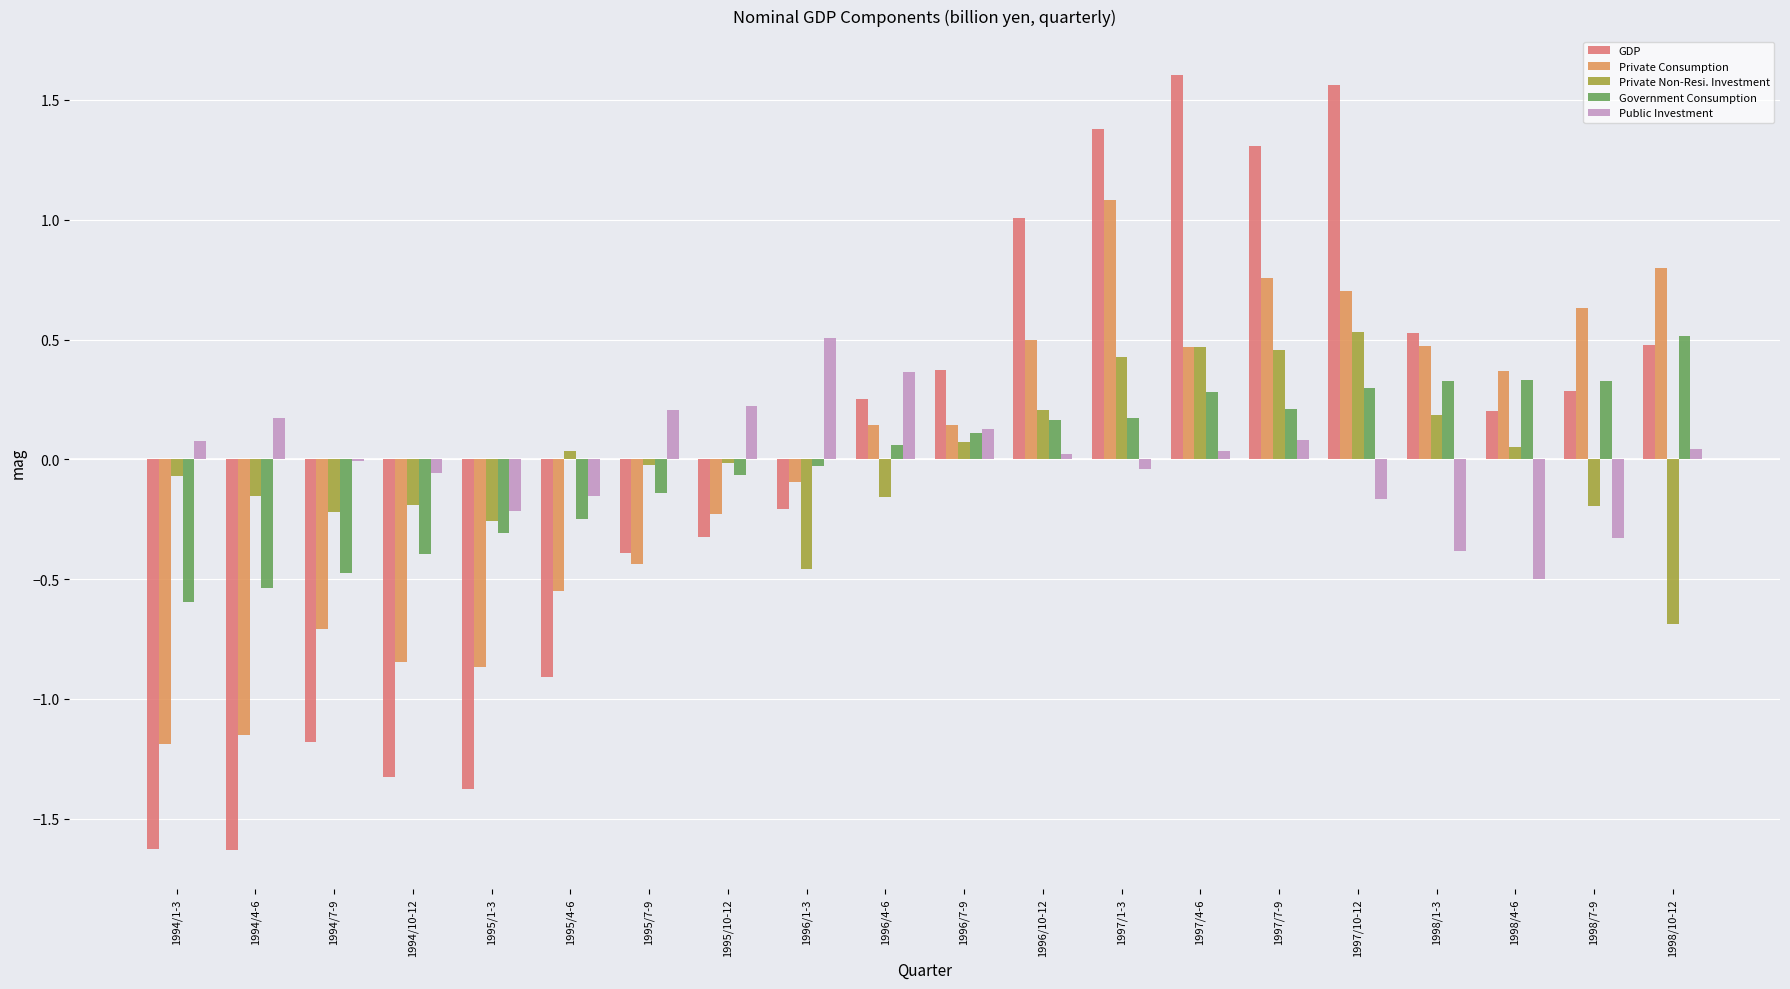

Does the chart contain stacked bars?

No